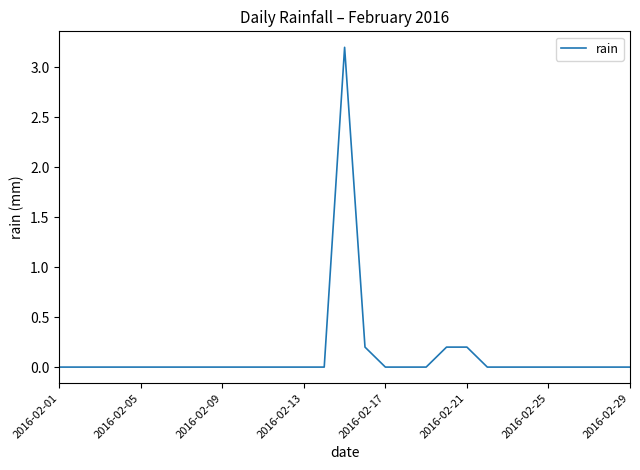

What is the greatest value displayed?

3.2